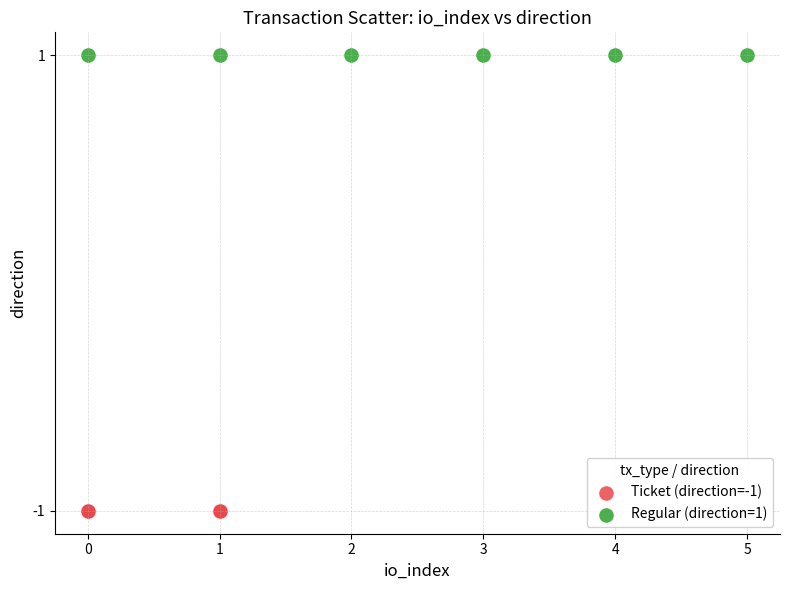

Which series reaches the minimum Y coordinate?

Ticket (direction=-1)